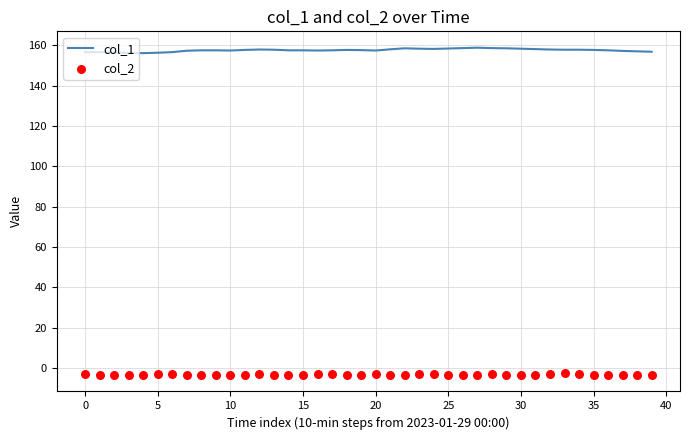

Which series has the largest total across all categories?

col_1